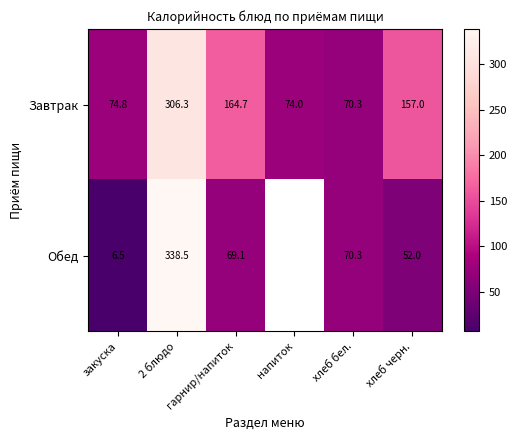

Is the value of Обед at гарнир/напиток greater than the value of Завтрак at 2 блюдо?

No